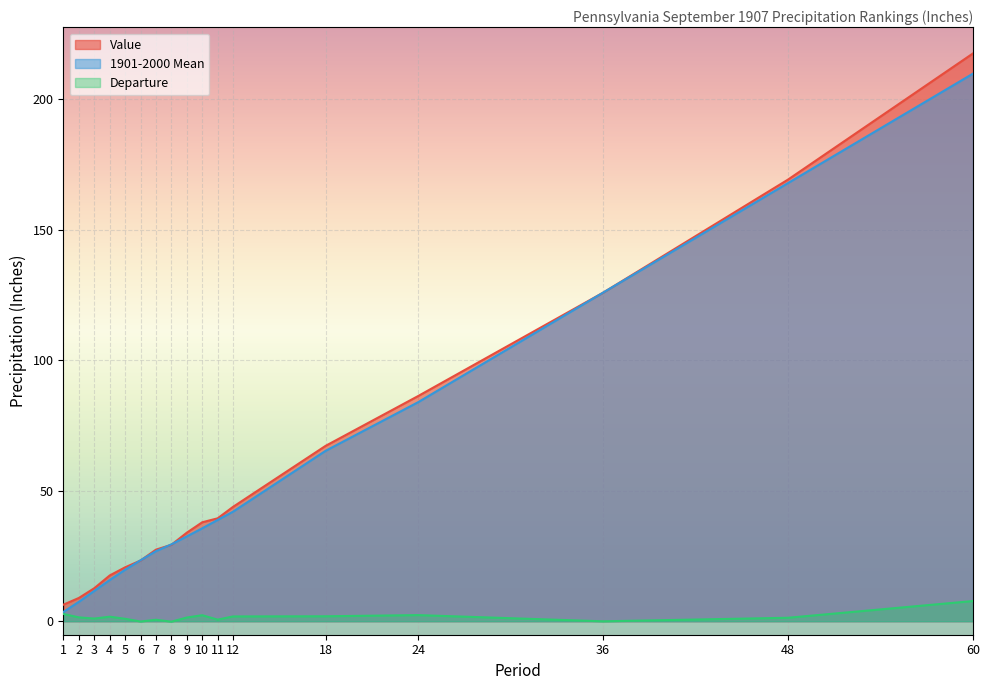

Which category has the highest value in the Departure series?

60